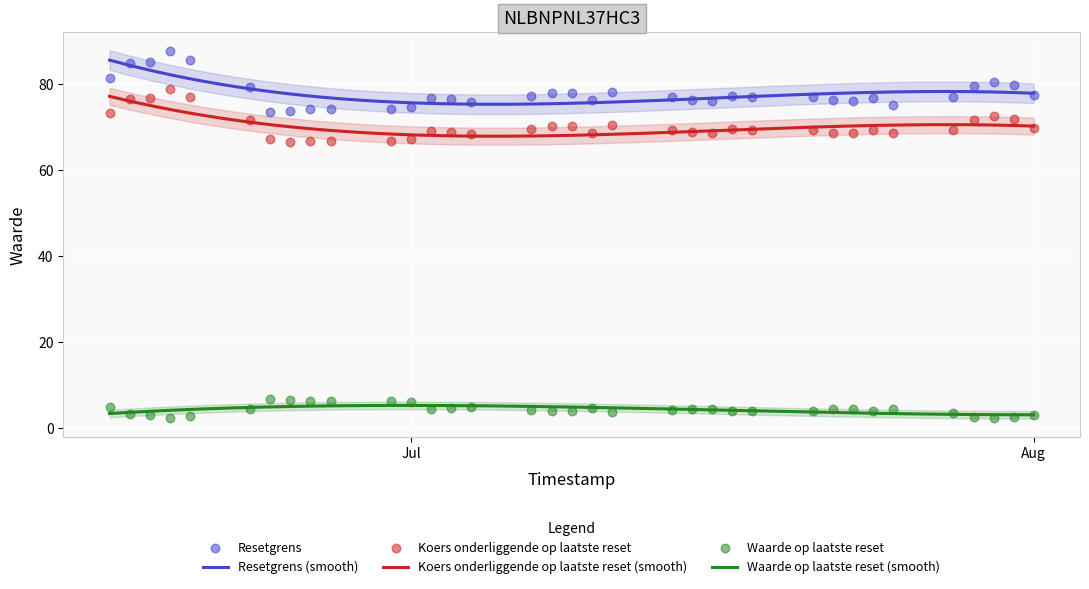

Which series has the largest total across all categories?

Resetgrens